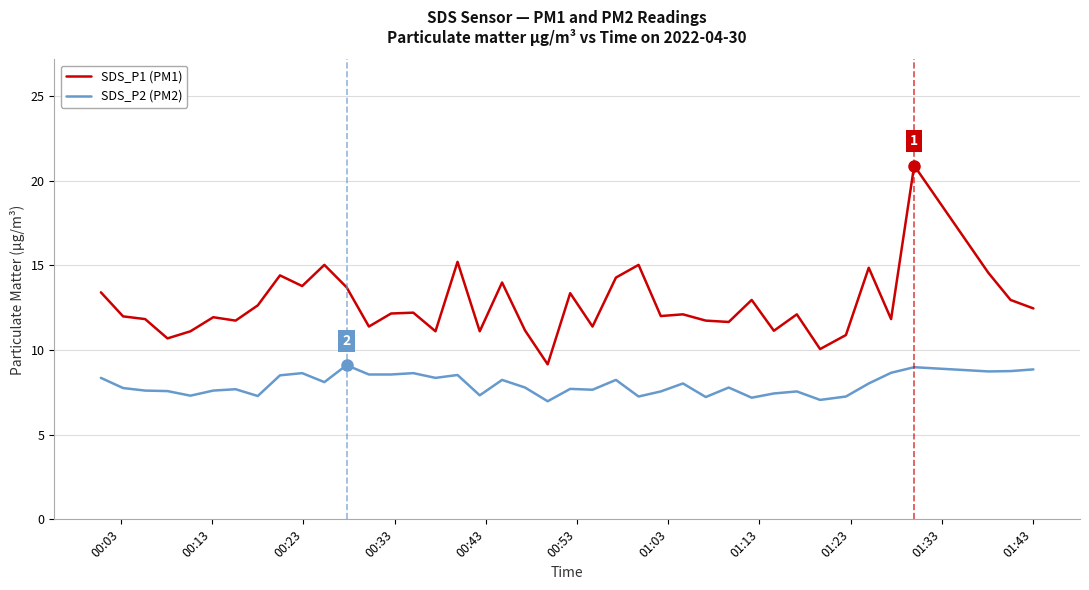

Which series has the widest spread of values?

SDS_P1 (PM1)